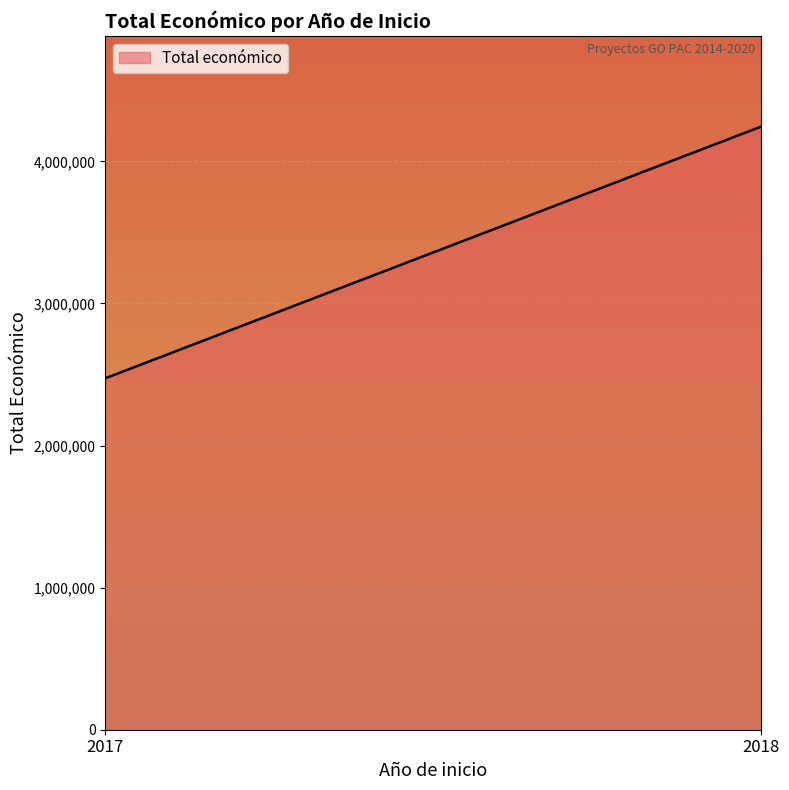

Reading right to left, transcribe all the data shown in this chart.

2018=4245697	2017=2473572